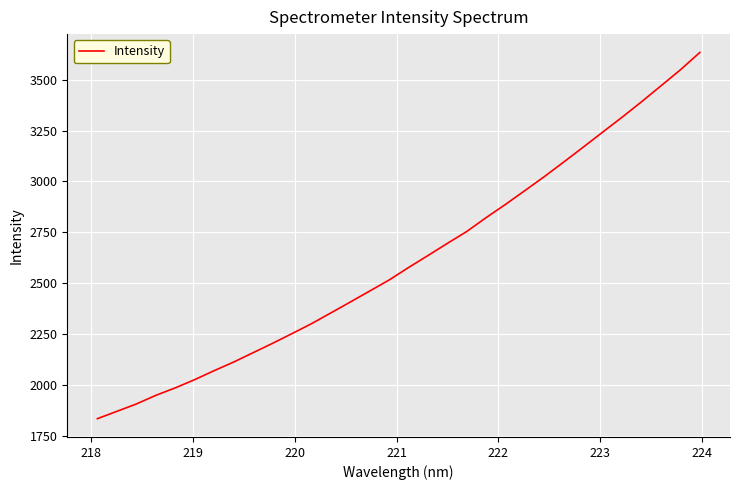

What is the minimum value shown in the chart?

1834.1